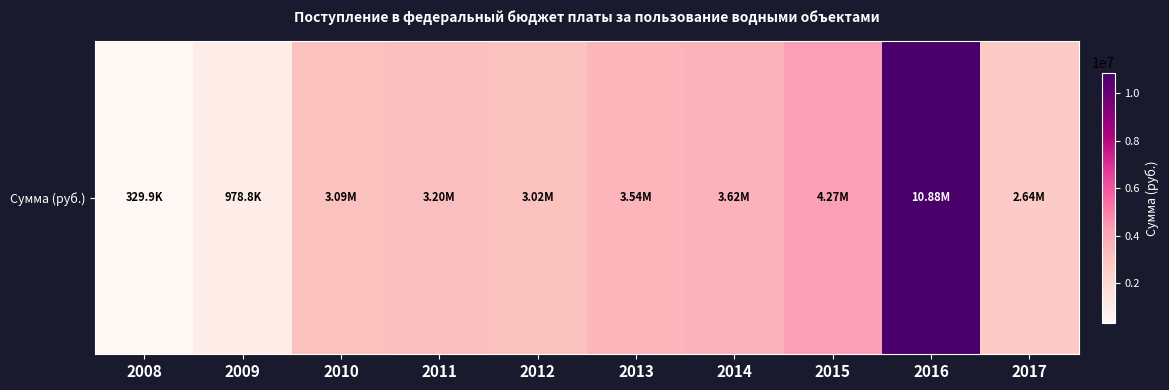

What is the sum of the values at 2015 and 2016?

15152896.1